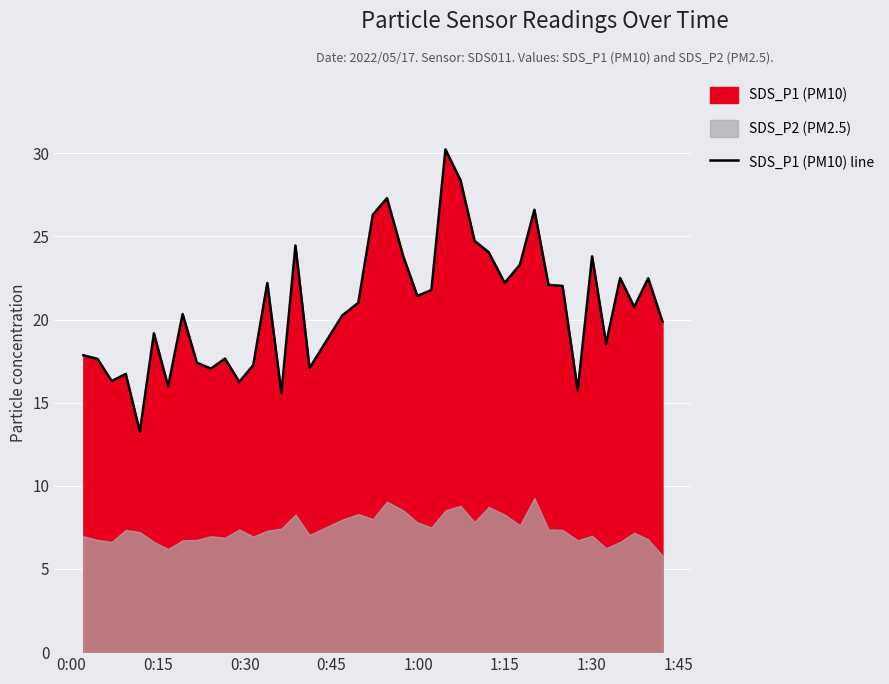

What is the maximum value for SDS_P1 (PM10) line?

30.2